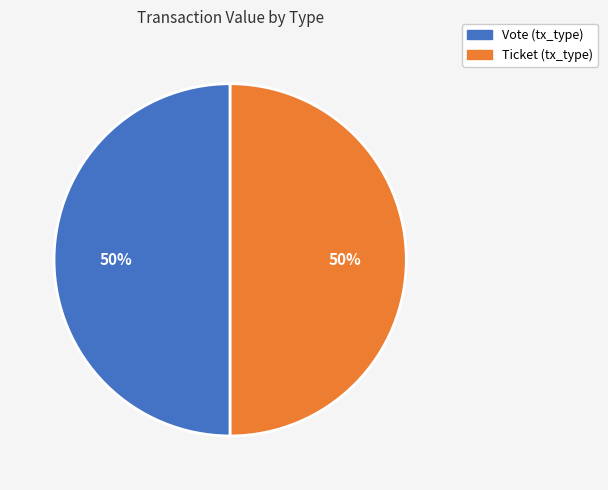

Is the sum of Vote (tx_type) and Ticket (tx_type) greater than half?

Yes